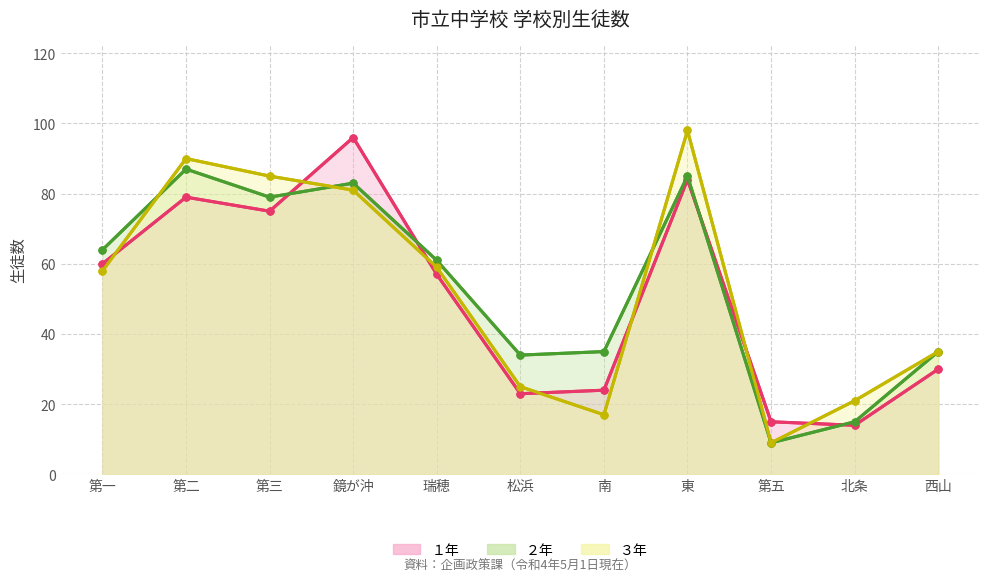

Which series has the widest spread of values?

３年